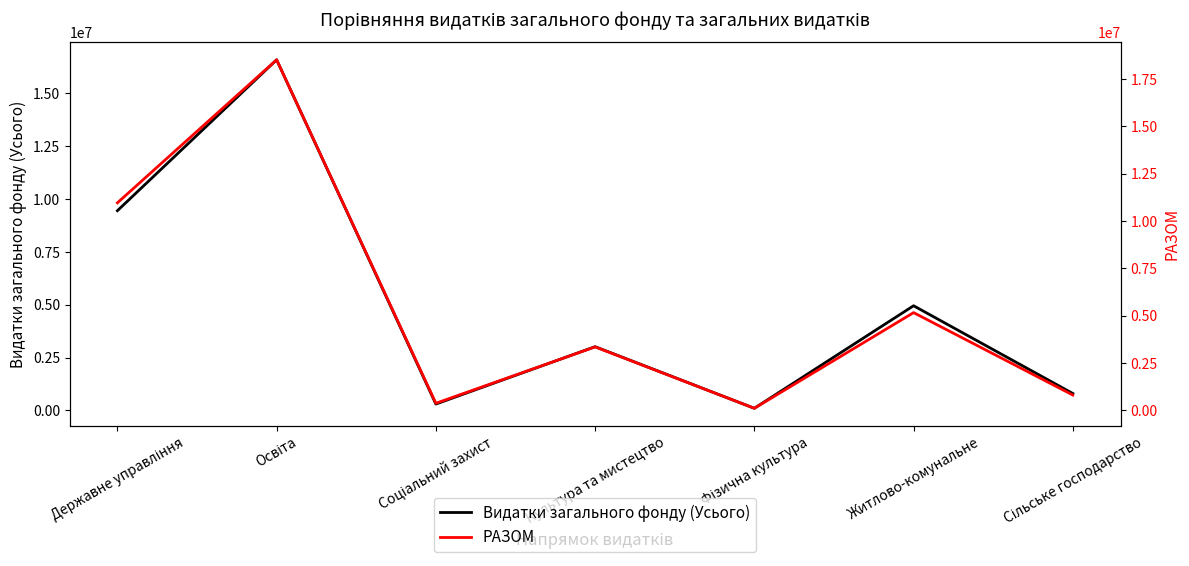

True or false: РАЗОМ has more than 2 interior local peaks.

True